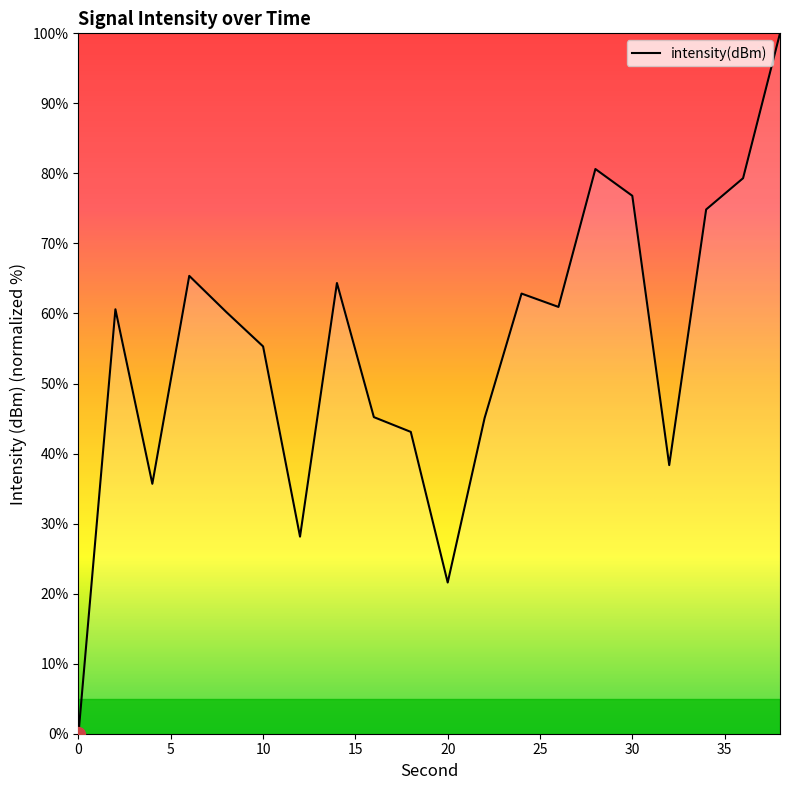

What is the difference between the maximum and minimum values?

100.0